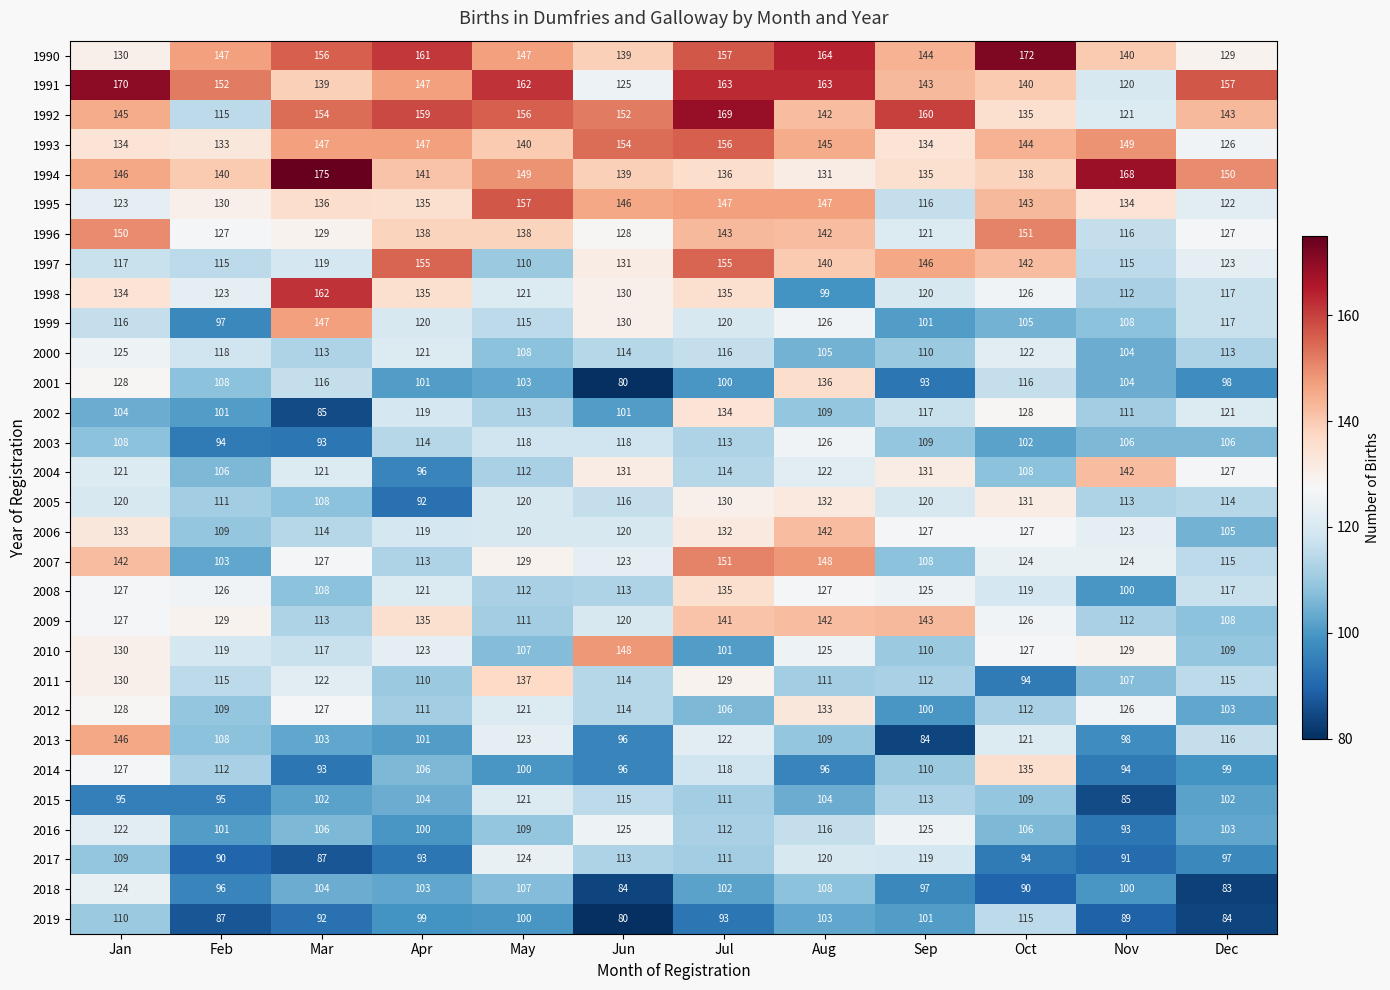

Count the number of categories in the chart.

12